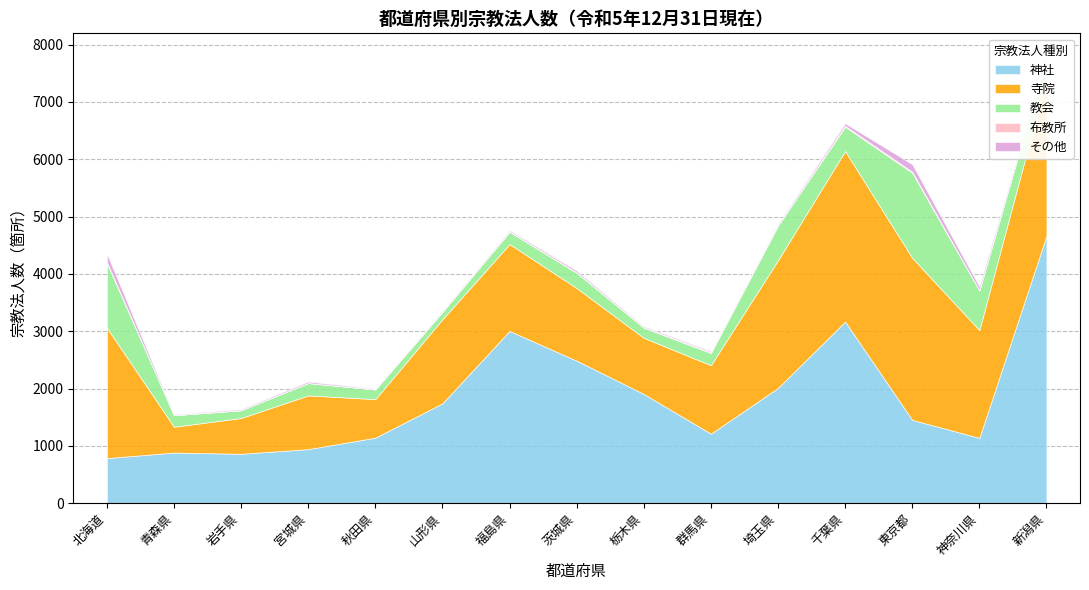

Rank the series at 東京都 from highest to lowest value.

寺院, 教会, 神社, その他, 布教所